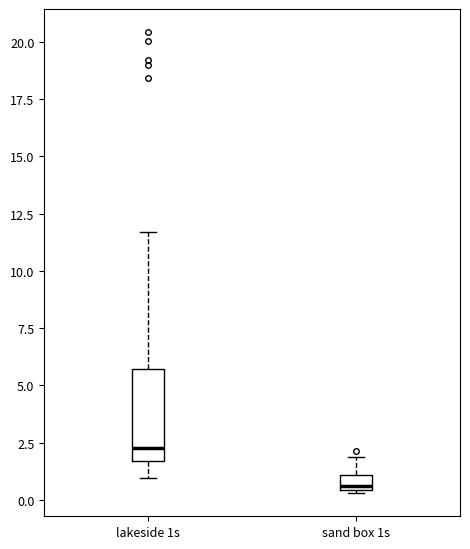

Which box has the lowest median line?

sand box 1s